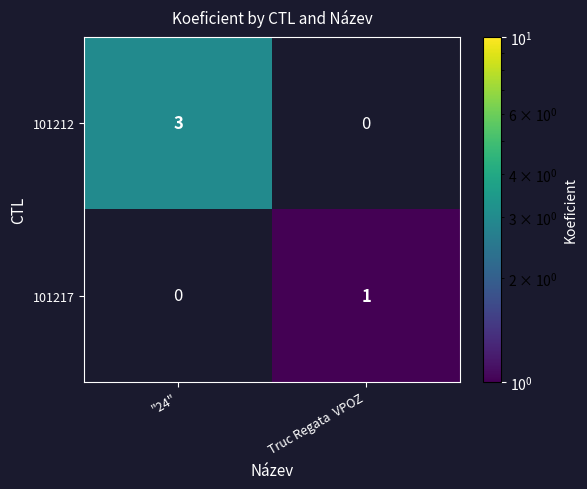

Rank the series at Truc Regata  VPOZ from lowest to highest value.

101212, 101217